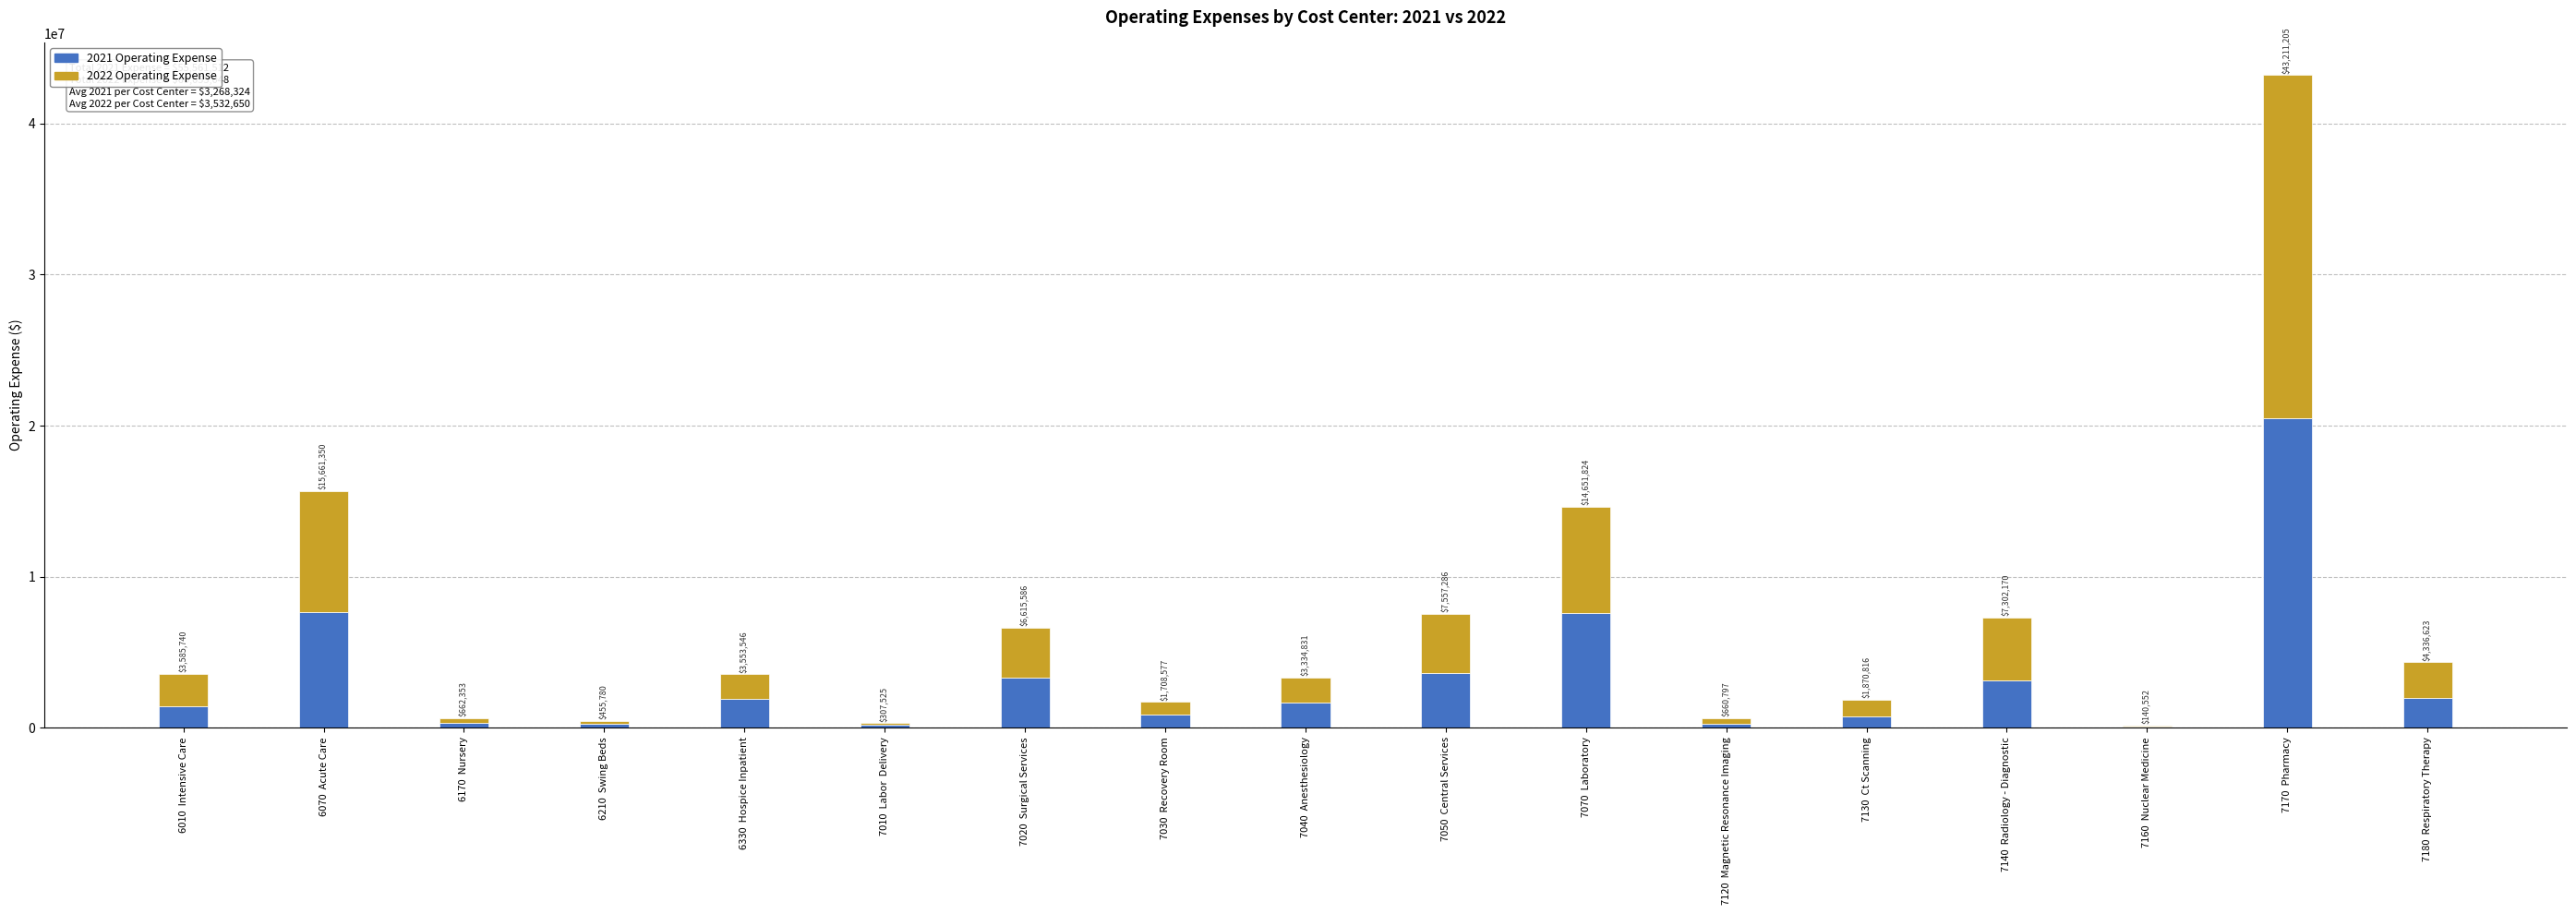

Between 7040  Anesthesiology and 7050  Central Services, which series saw the biggest shift?

2022 Operating Expense